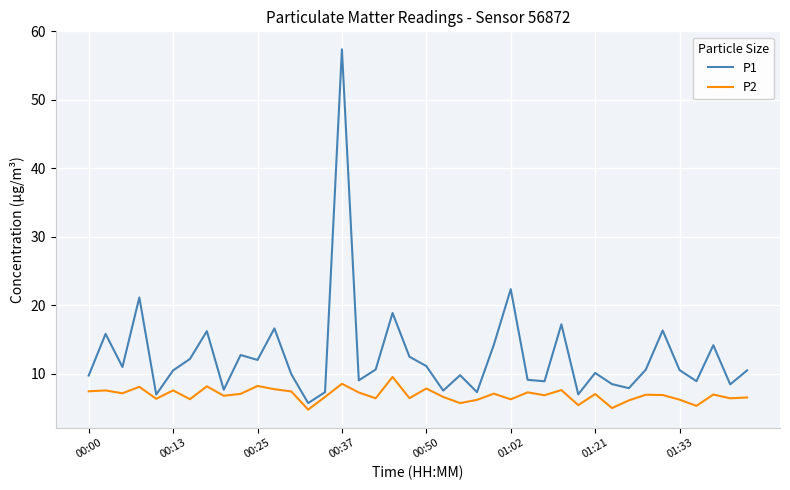

What is the difference between the maximum and minimum values in the P2 series?

4.8